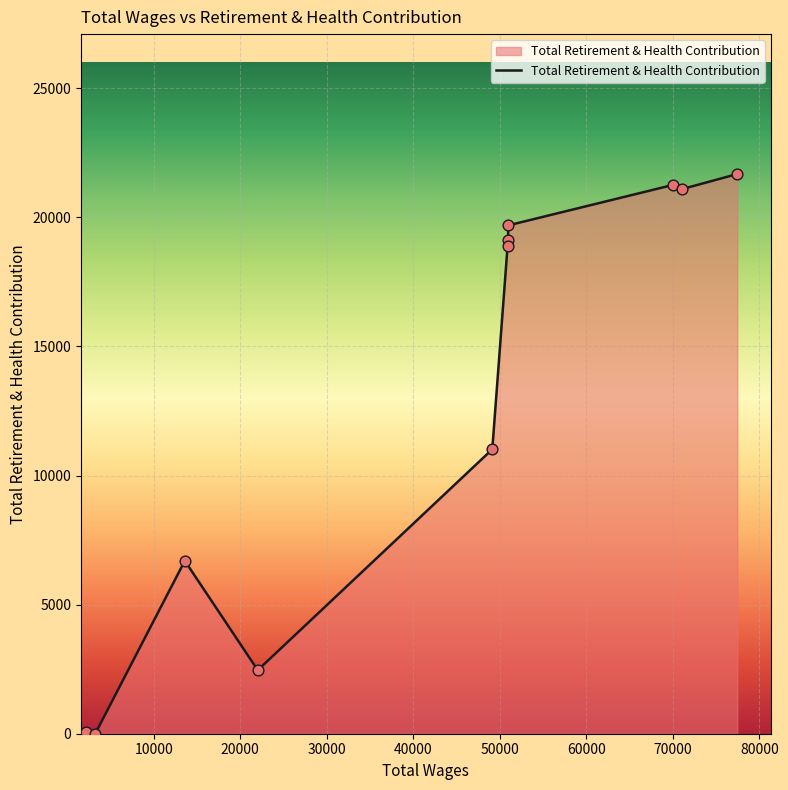

What is the greatest value displayed?

21676